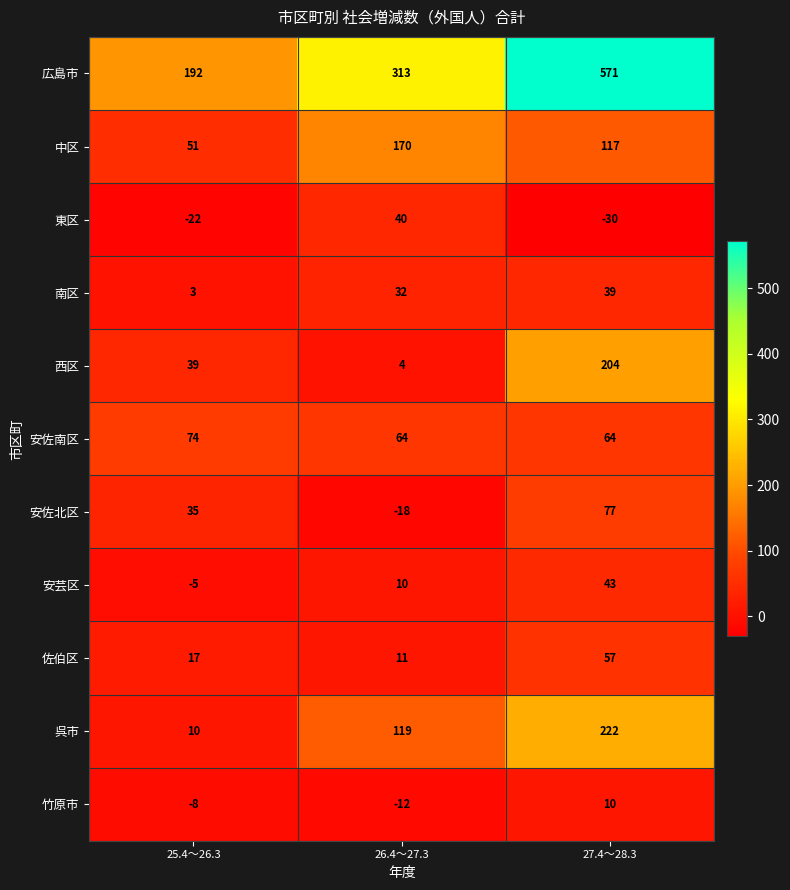

Which category has the lowest value in the 佐伯区 series?

26.4～27.3